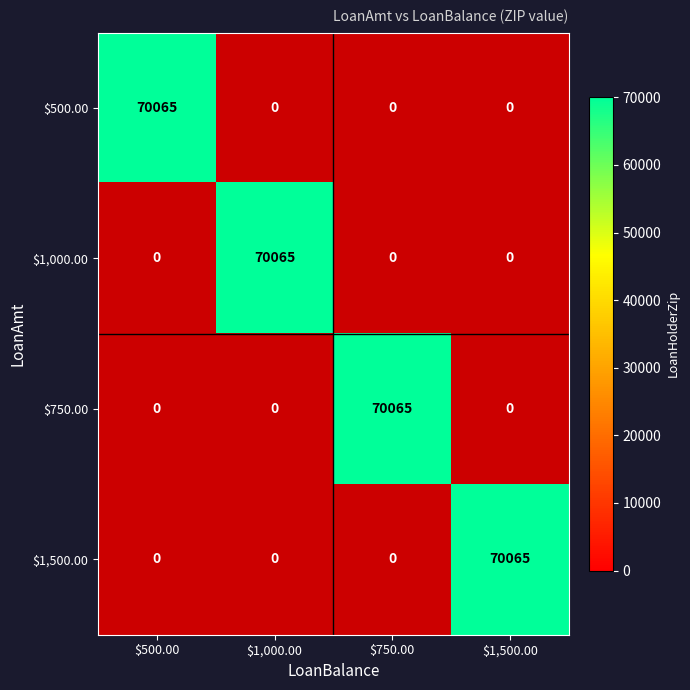

Reading left to right, list all the values displayed in this chart.

$500.00: 70065	0	0	0
$1,000.00: 0	70065	0	0
$750.00: 0	0	70065	0
$1,500.00: 0	0	0	70065